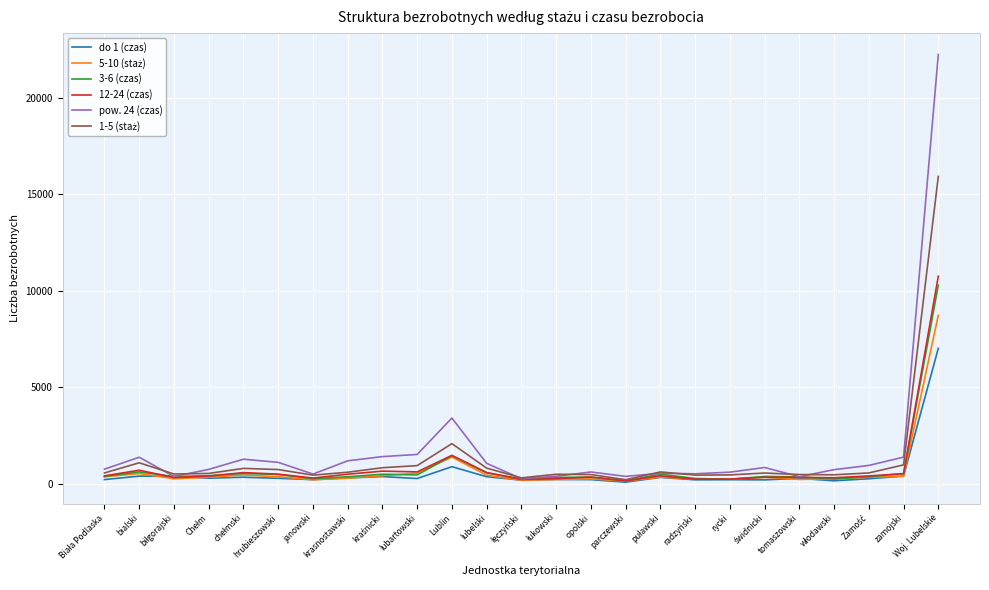

How many distinct data groups are displayed?

6